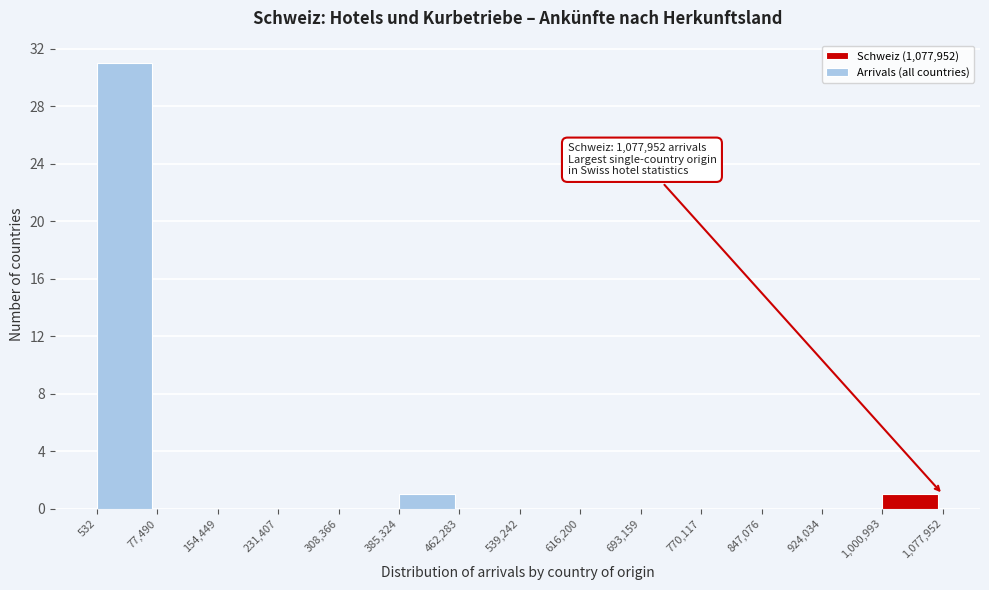

Which range on the x-axis has the tallest bar?

532 to 77,490